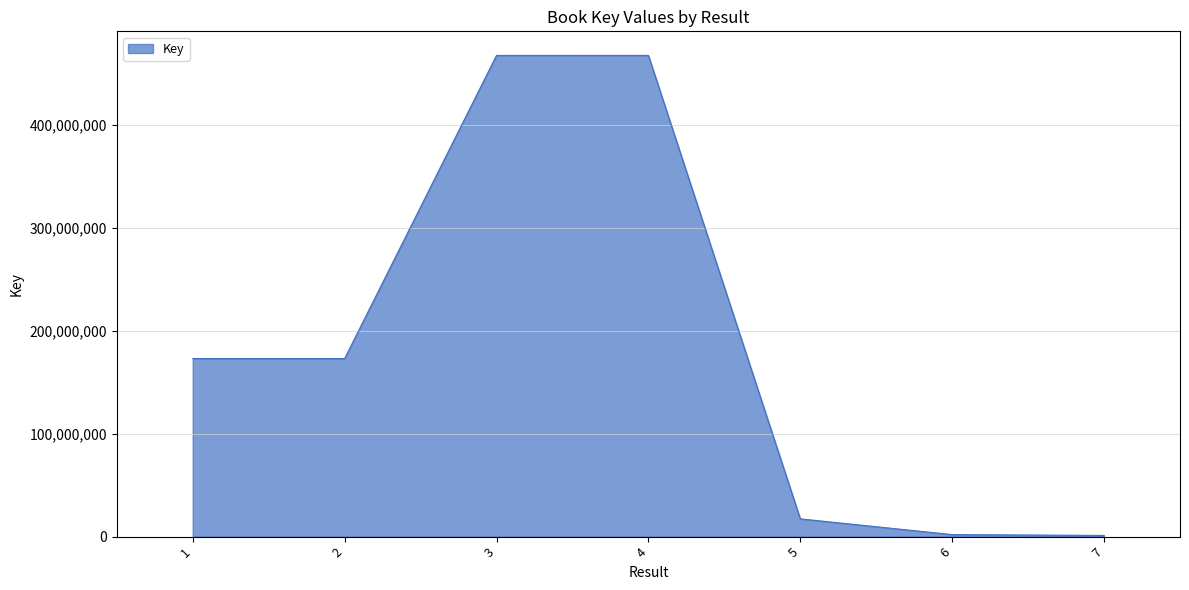

What is the maximum value shown in the chart?

467688121